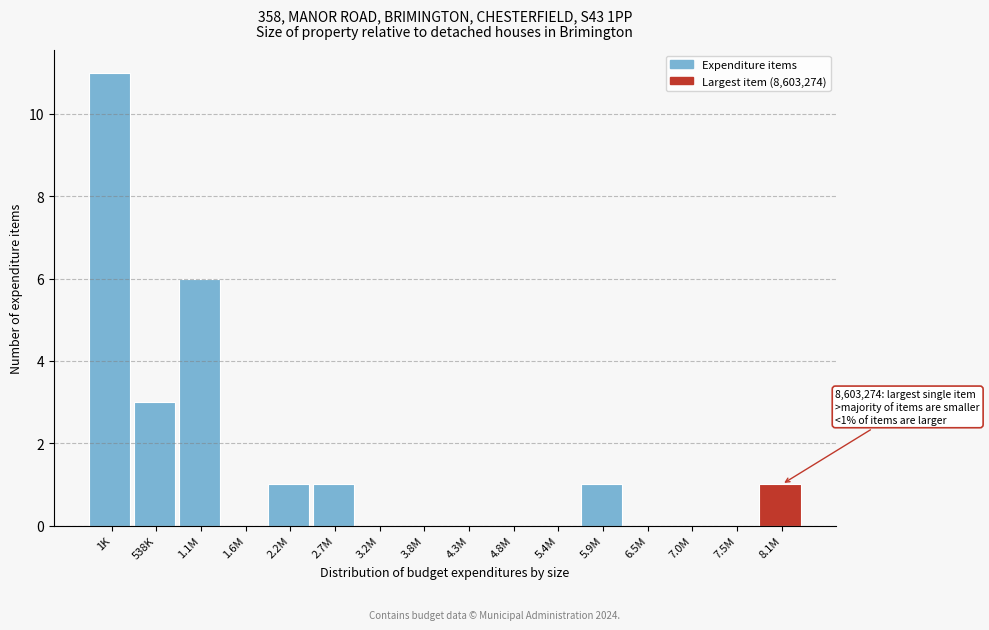

Reading left to right, extract all data points from this chart.

1K=11	538K=3	1.1M=6	1.6M=0	2.2M=1	2.7M=1	3.2M=0	3.8M=0	4.3M=0	4.8M=0	5.4M=0	5.9M=1	6.5M=0	7.0M=0	7.5M=0	8.1M=1